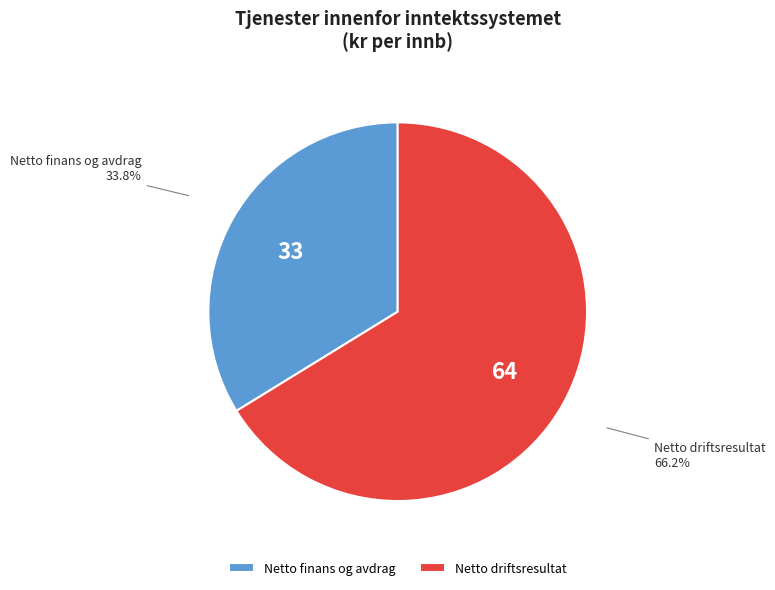

To the nearest percent, what portion does Netto driftsresultat represent?

66%